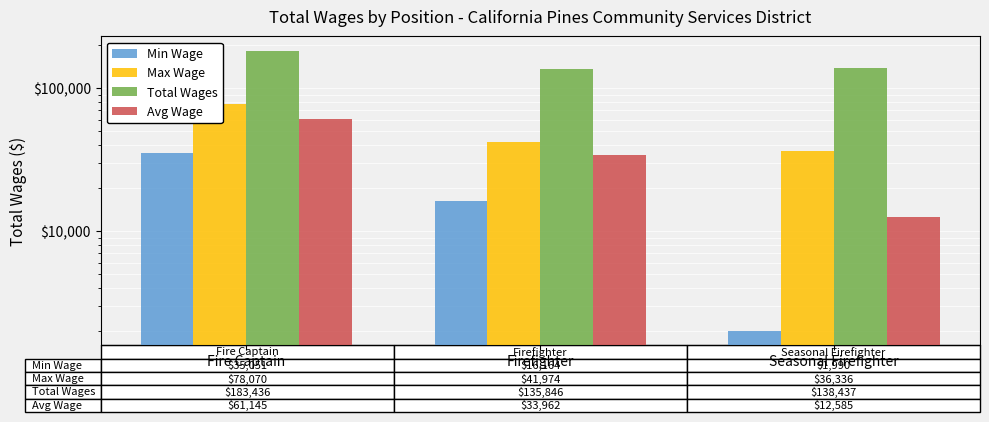

The value of Min Wage at Seasonal Firefighter is 3527.4. True or false?

False